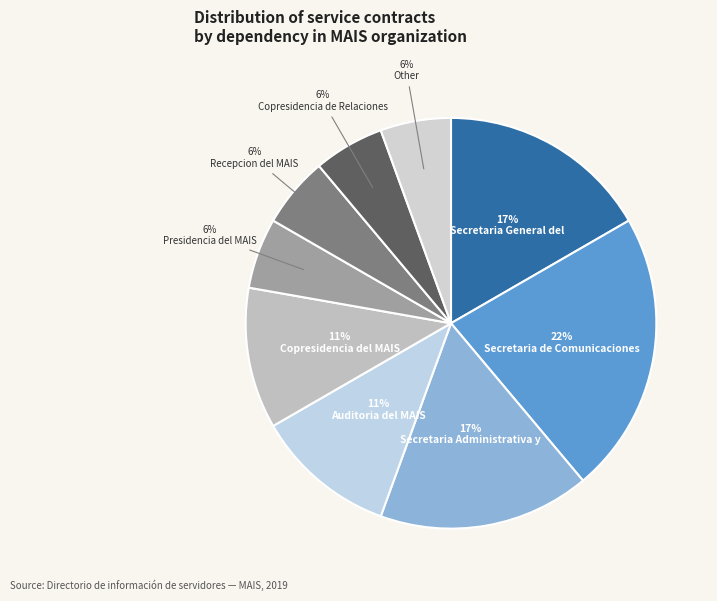

Count the number of slices in the pie.

9